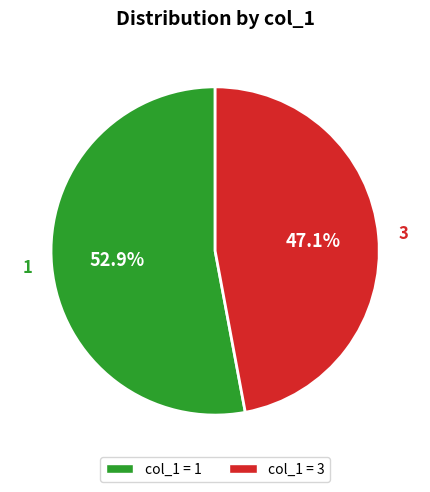

To the nearest percent, what is the difference between the largest and smallest slice percentages?

6%